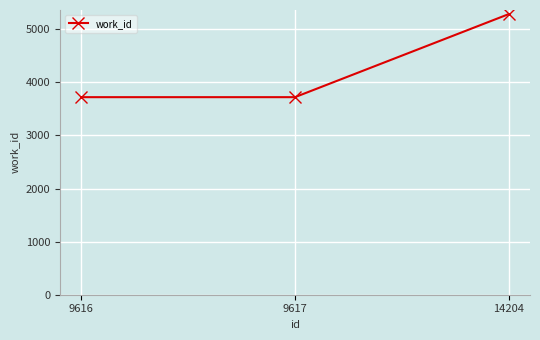

What is the ratio of the value at 14204 to the value at 9616?

1.4